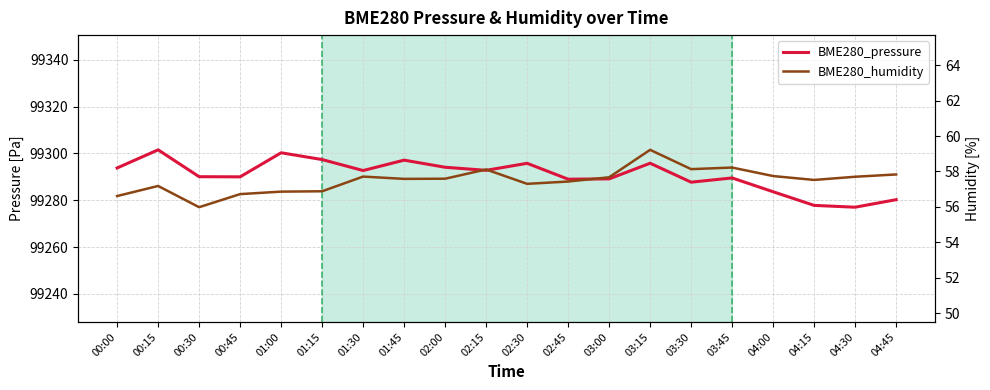

What is the highest value of the BME280_pressure series?

99301.5